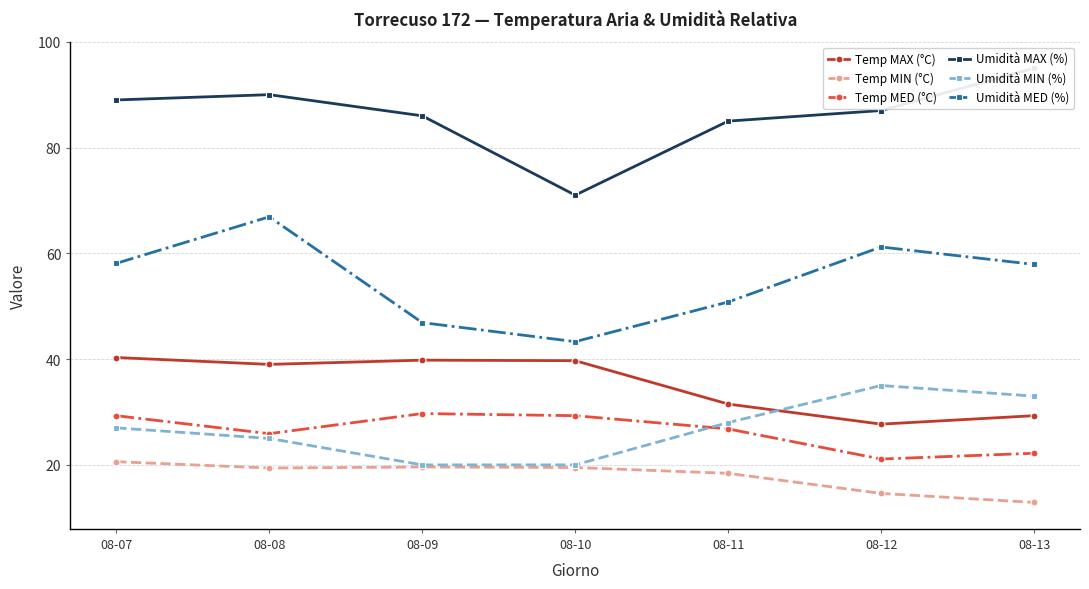

What is the value of the Temp MED (°C) point at the 7th from the left?

22.2